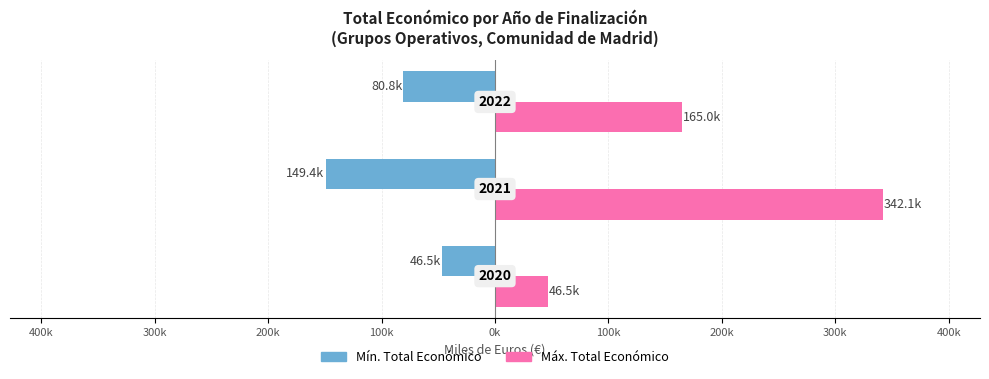

What is the value of the Máx. Total Económico (€ miles) bar at the 3rd from the left?

165.0